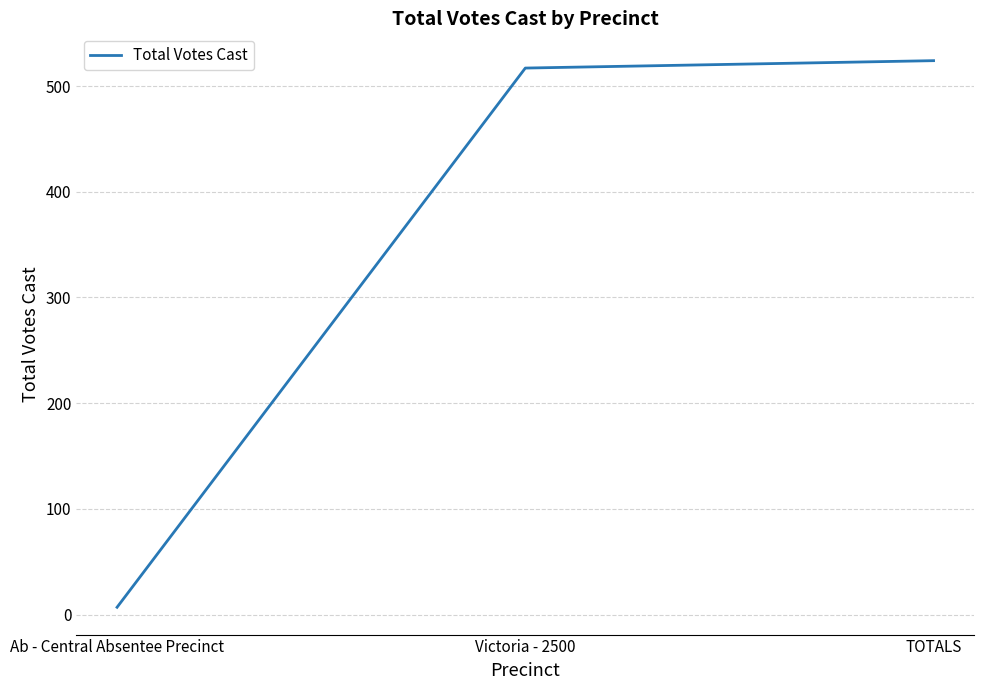

How many lines are shown in the chart?

1